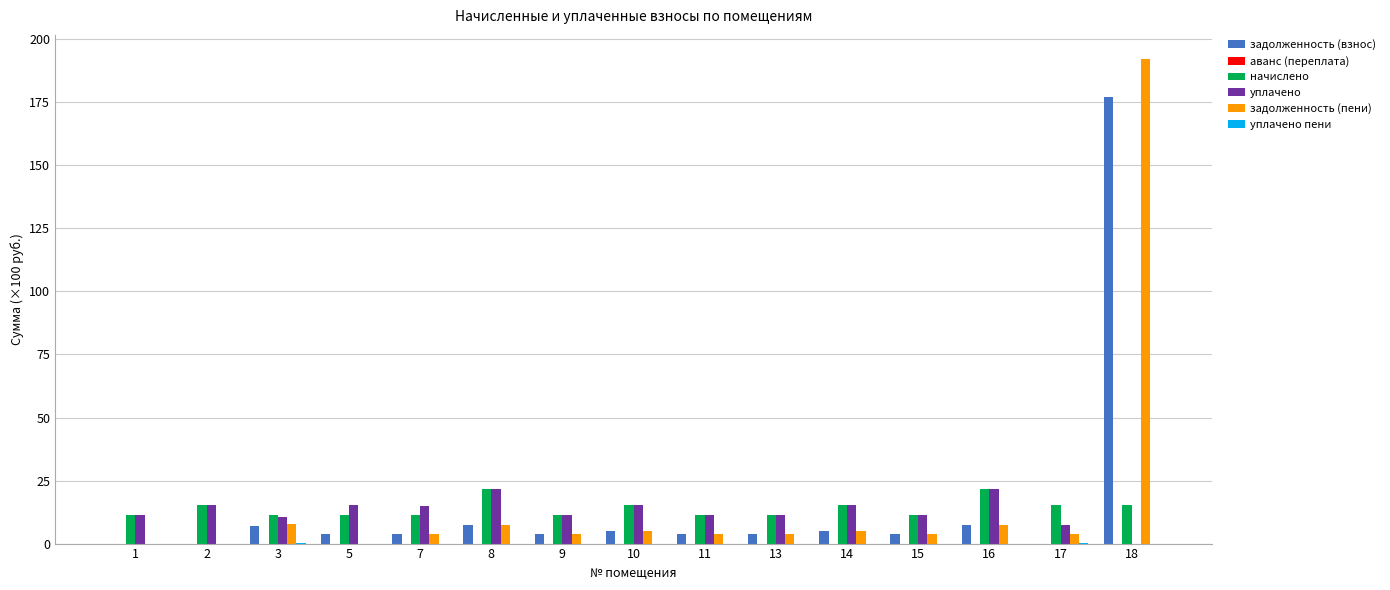

What is the maximum value for задолженность (взнос)?

176.9